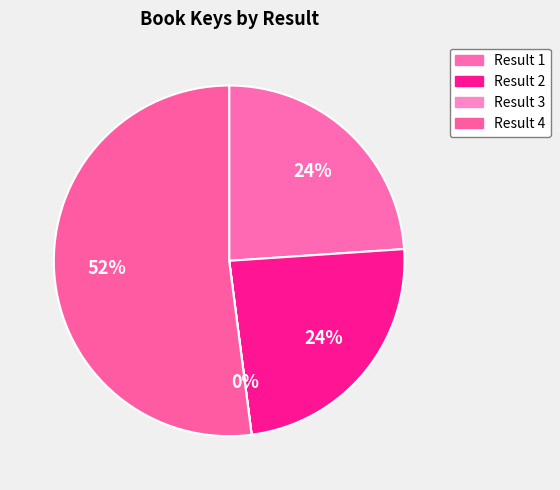

Rank the categories by value from highest to lowest.

4, 2, 1, 3